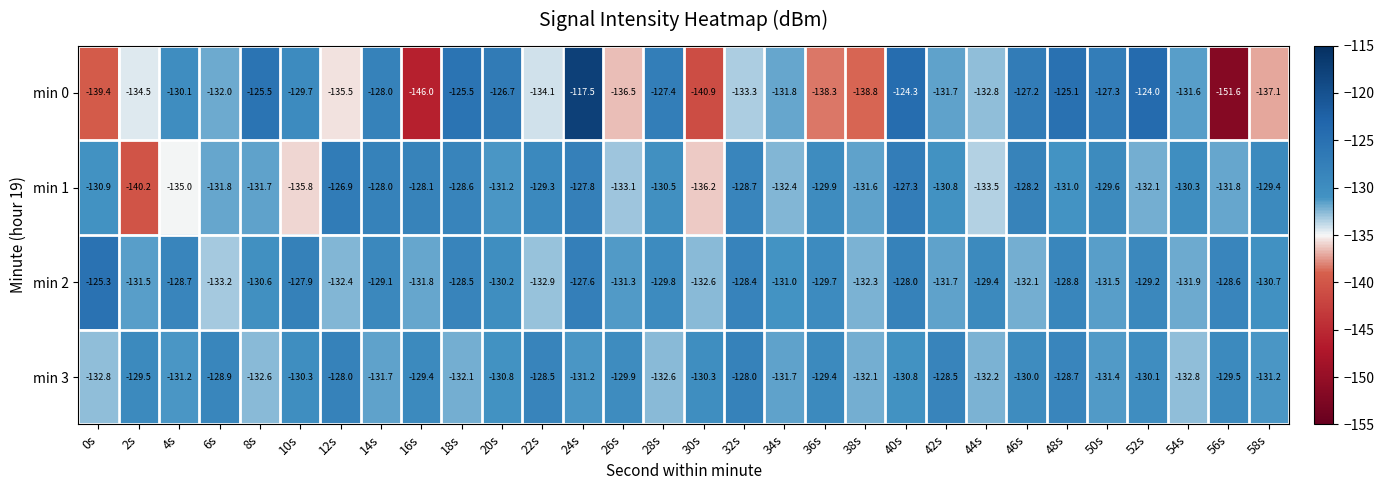

What is the sum of all min 2 values?

-3906.7